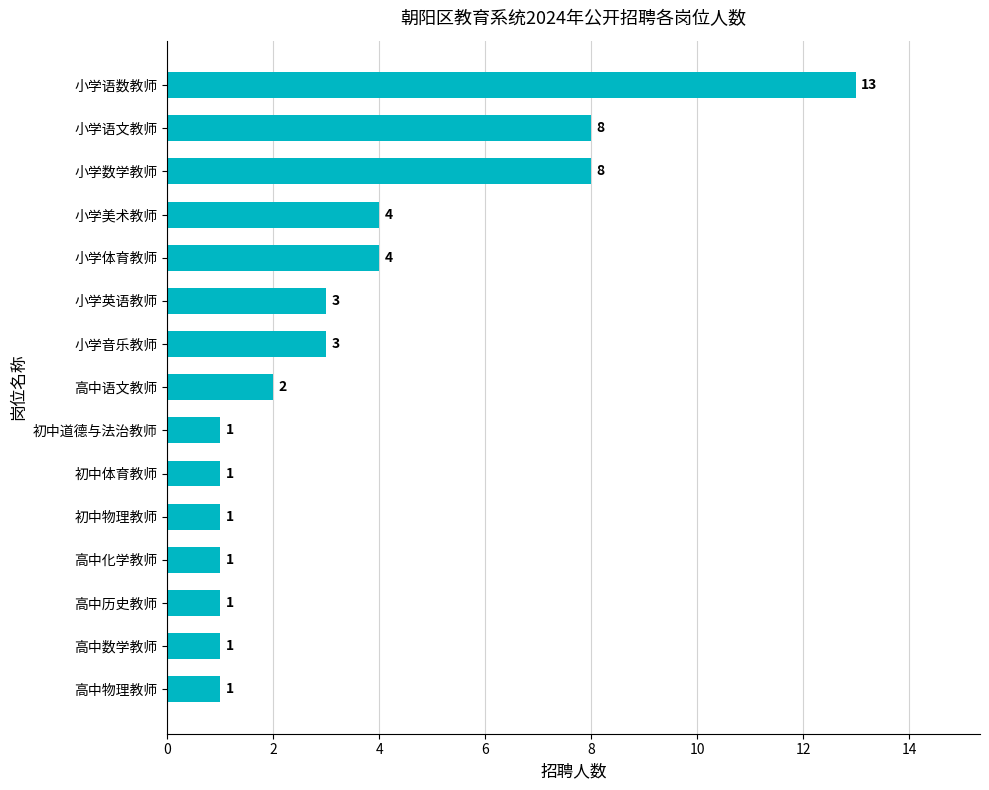

How many distinct data groups are displayed?

1